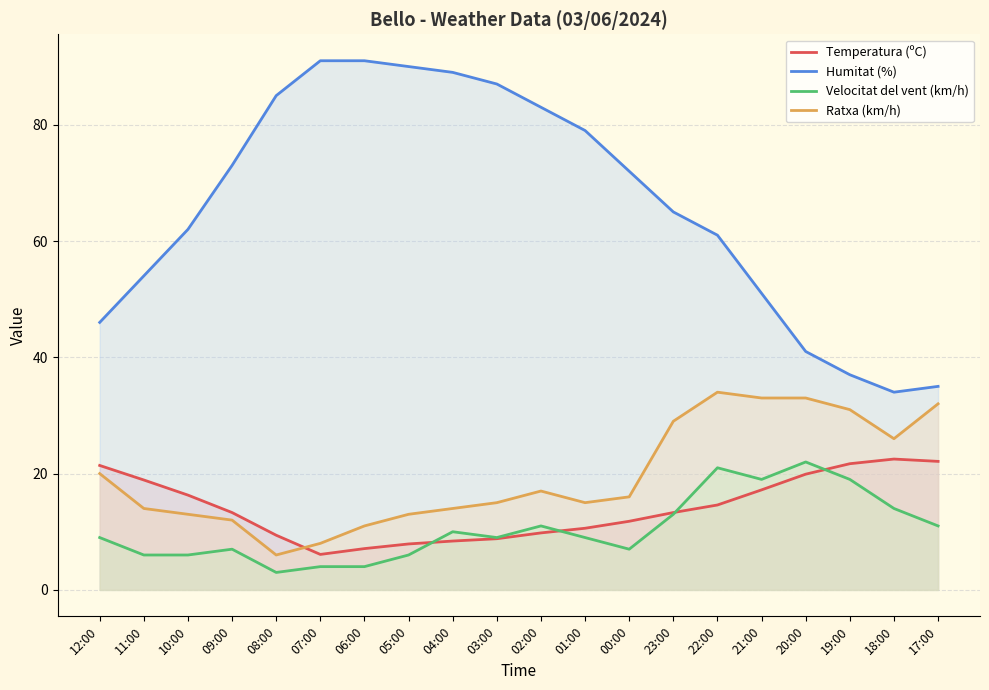

At which category does Ratxa (km/h) reach its first local valley?

08:00